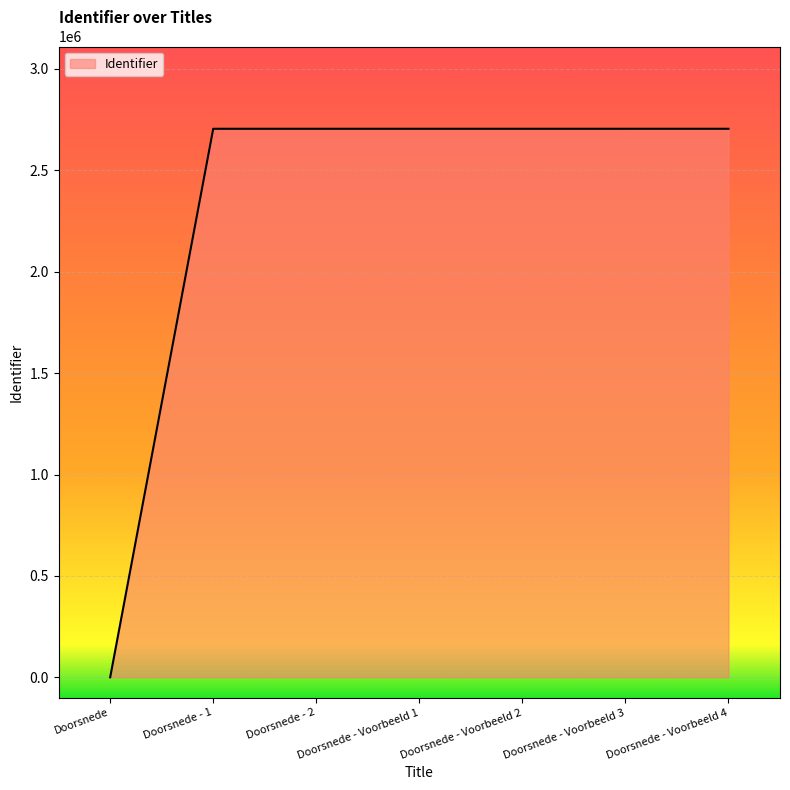

Which has a higher value, Doorsnede - Voorbeeld 2 or Doorsnede?

Doorsnede - Voorbeeld 2